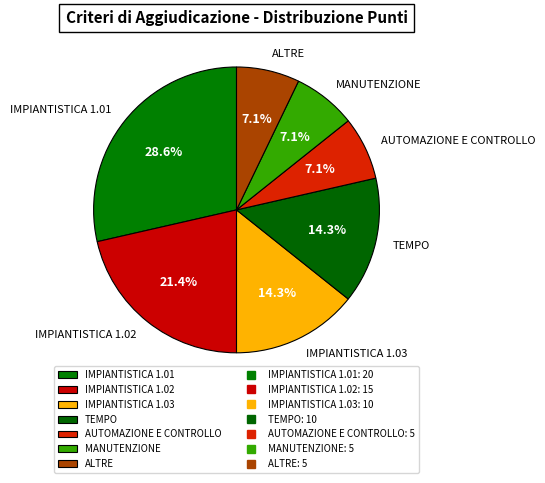

Does TEMPO account for over 50% of the chart?

No